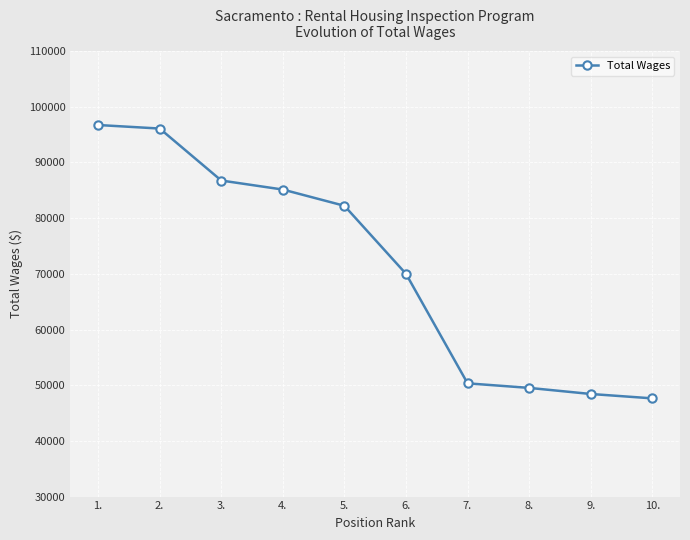

Approximately how many times larger is the value at 6. compared to 1.?

0.7